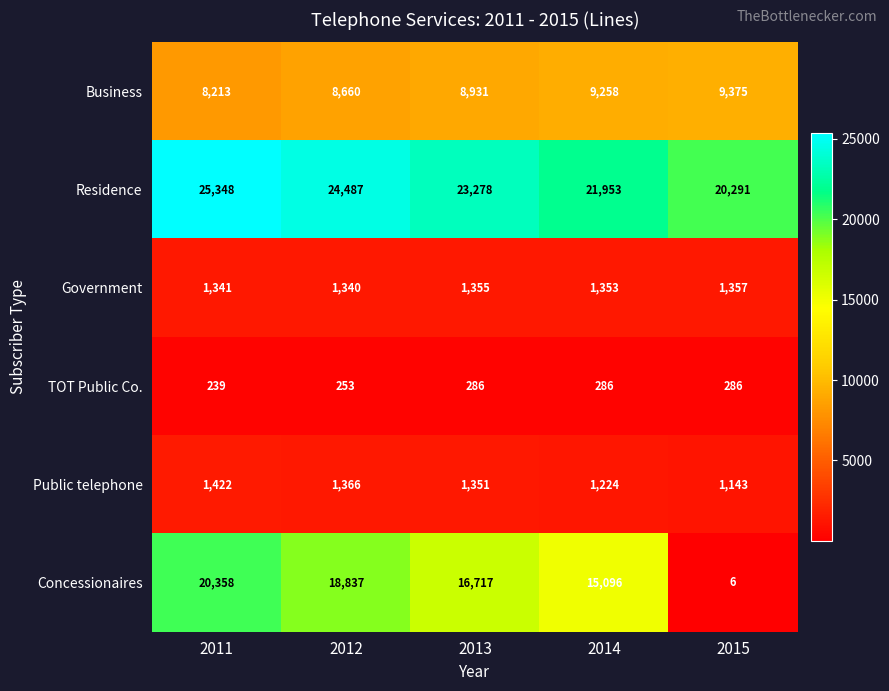

What is the average value of the Public telephone series?

1301